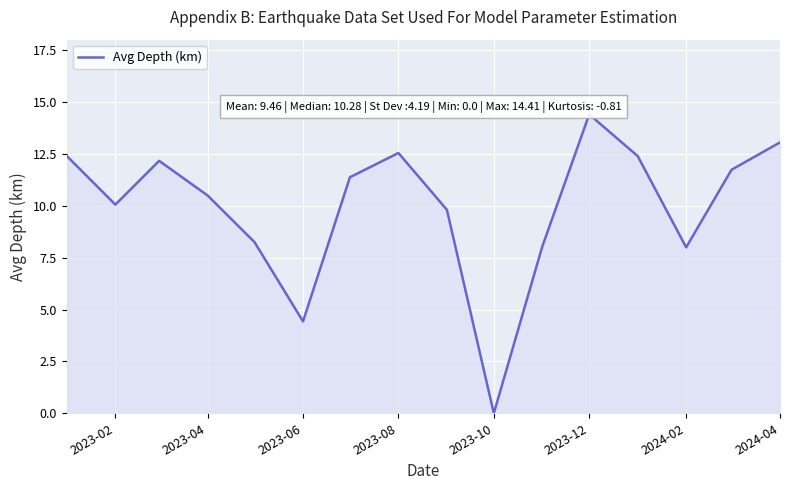

What is the greatest value displayed?

14.4